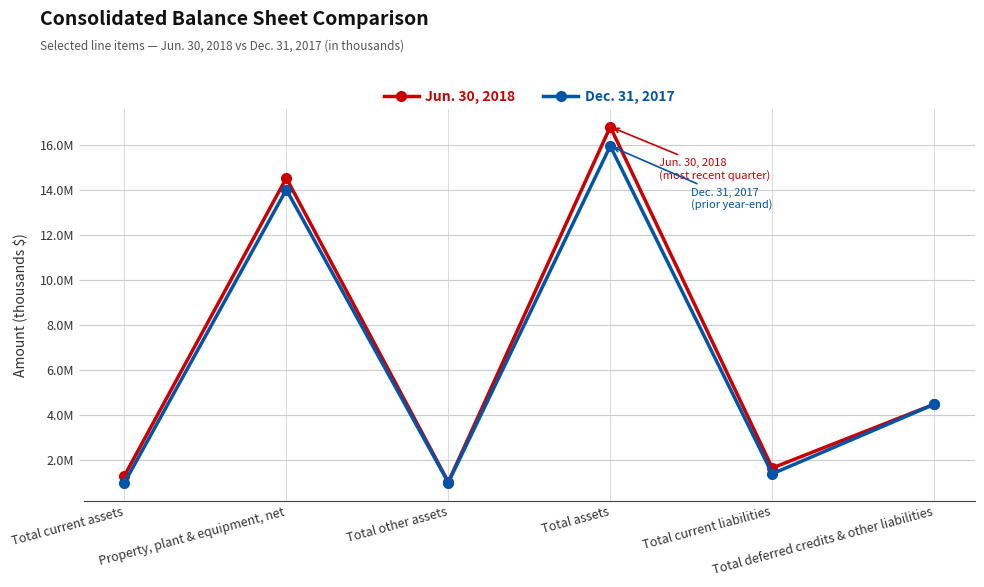

Rank the categories by Dec. 31, 2017 value from lowest to highest.

Total current assets, Total other assets, Total current liabilities, Total deferred credits & other liabilities, Property, plant & equipment, net, Total assets